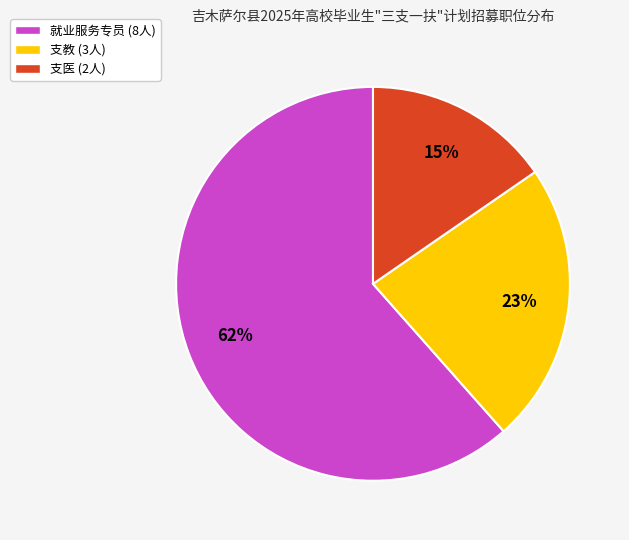

Between 支教 (3人) and 支医 (2人), which is larger?

支教 (3人)